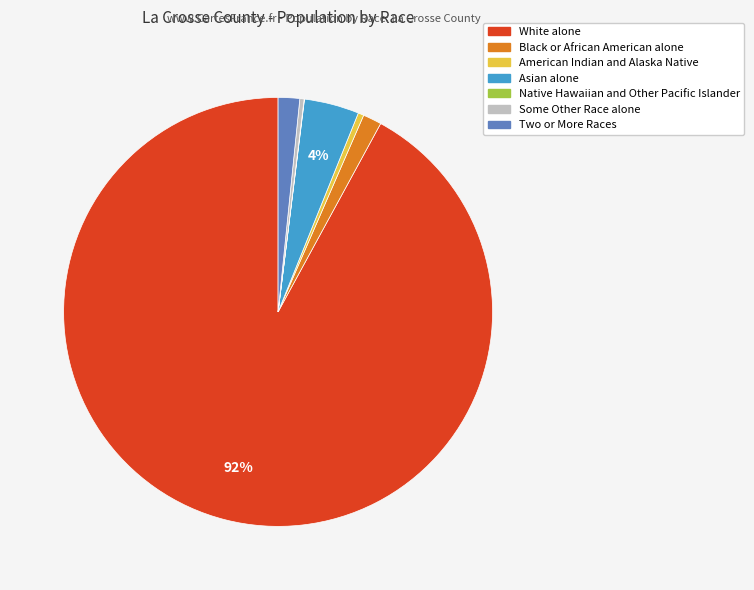

The Two or More Races slice represents 2% of the pie. True or false?

True